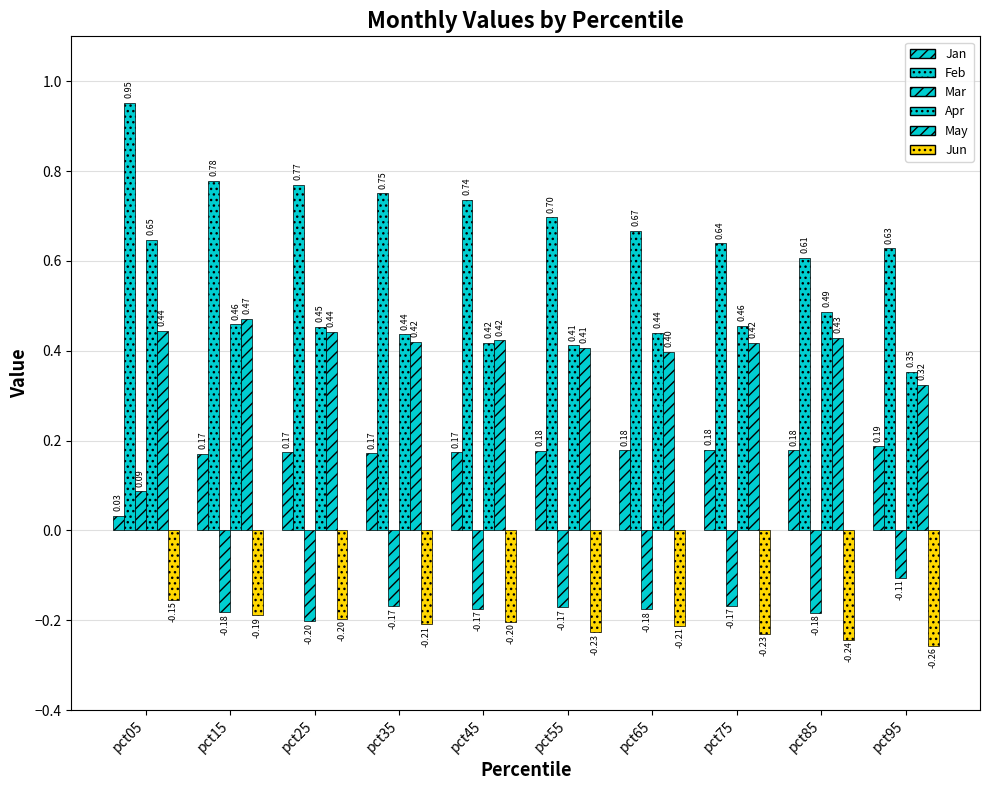

Count the number of categories in the chart.

10